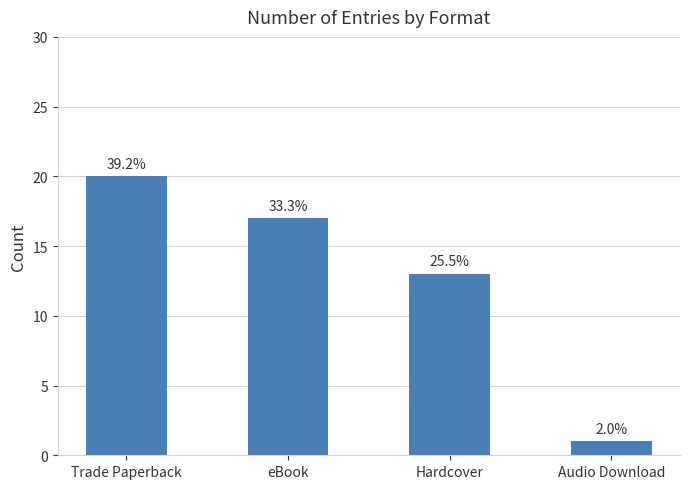

Are the bars horizontal?

No